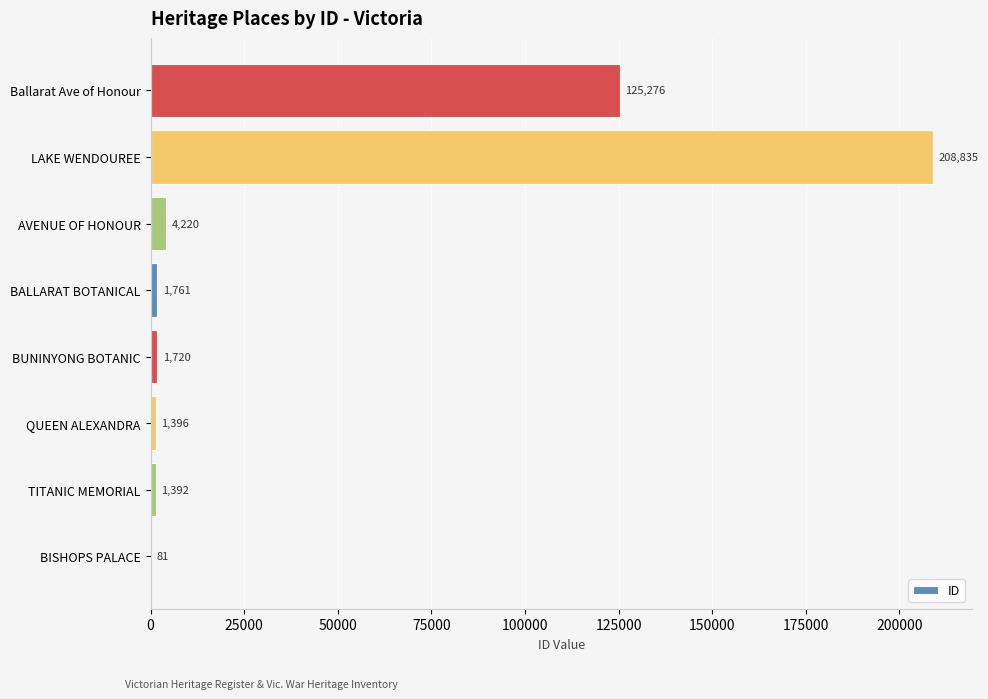

What is the change in value from QUEEN ALEXANDRA to AVENUE OF HONOUR?

+2824